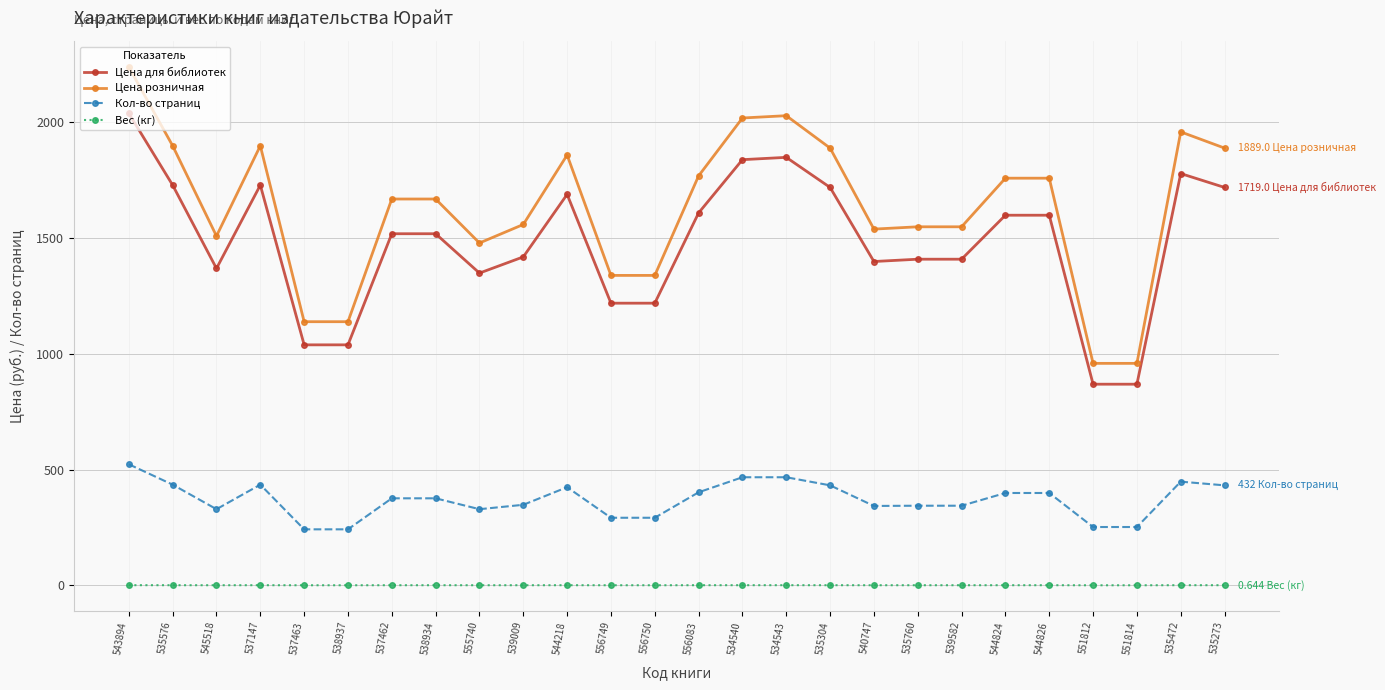

Rank the series by their maximum value, from lowest to highest.

Вес (кг), Кол-во страниц, Цена для библиотек, Цена розничная